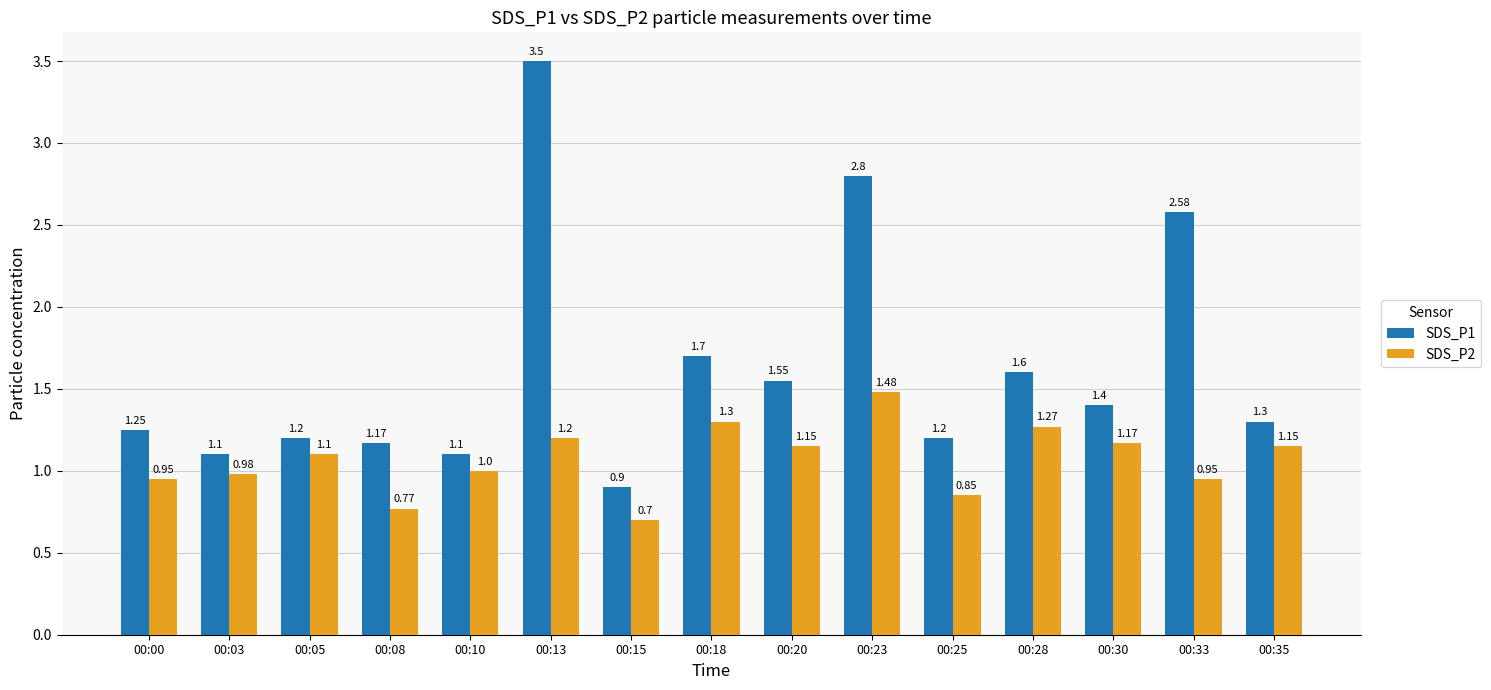

What is the total value across all series at 00:28?

2.9